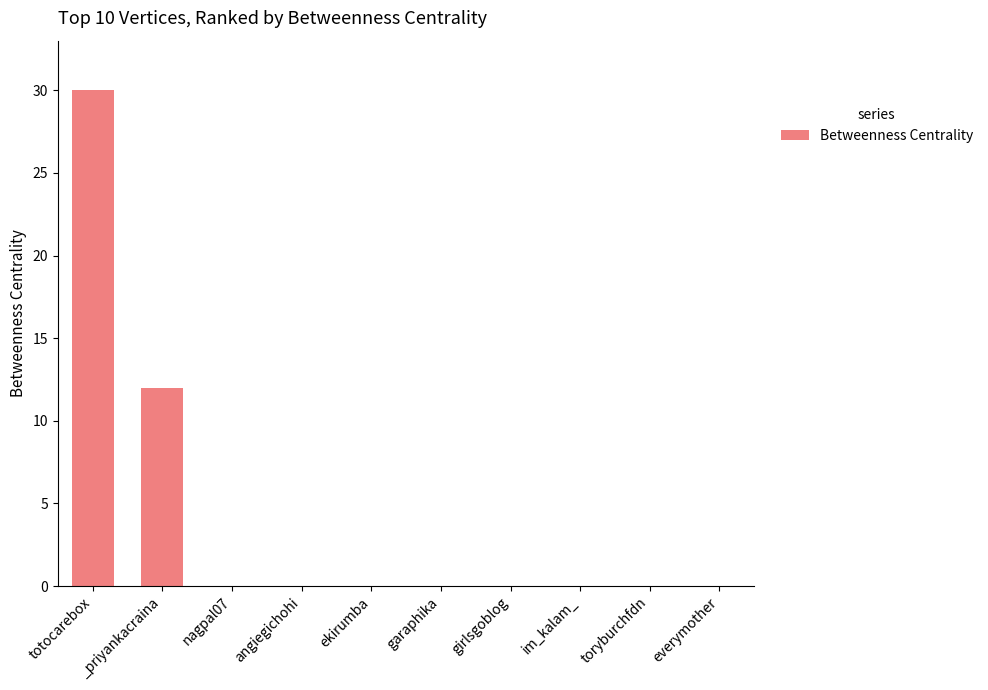

Which label corresponds to the largest value in the chart?

totocarebox